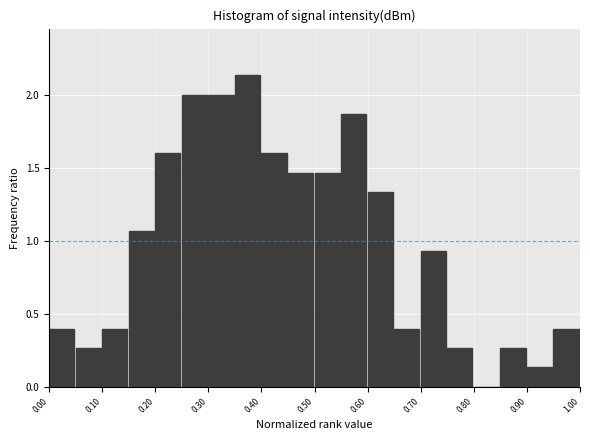

What is the height of the bar covering 0.45 to 0.50 on the x-axis? The values are not printed on the chart, so give them approximately, as read against the axis.

1.45